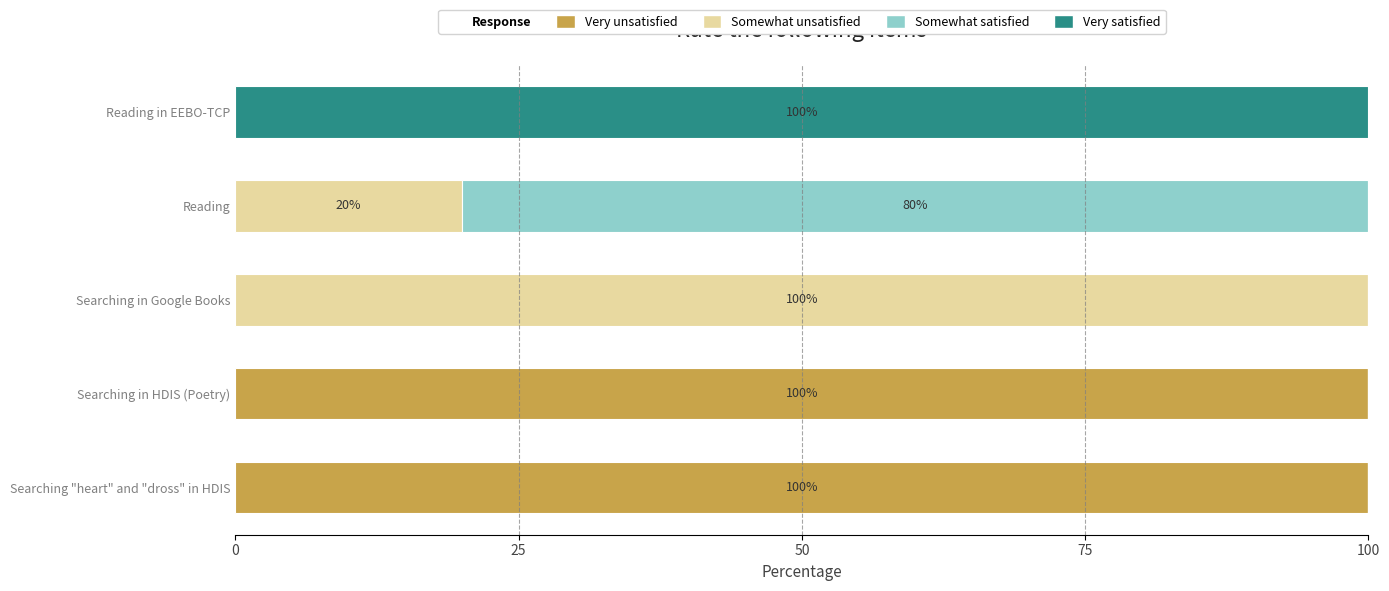

What is the total value across all series at Searching "heart" and "dross" in HDIS?

100